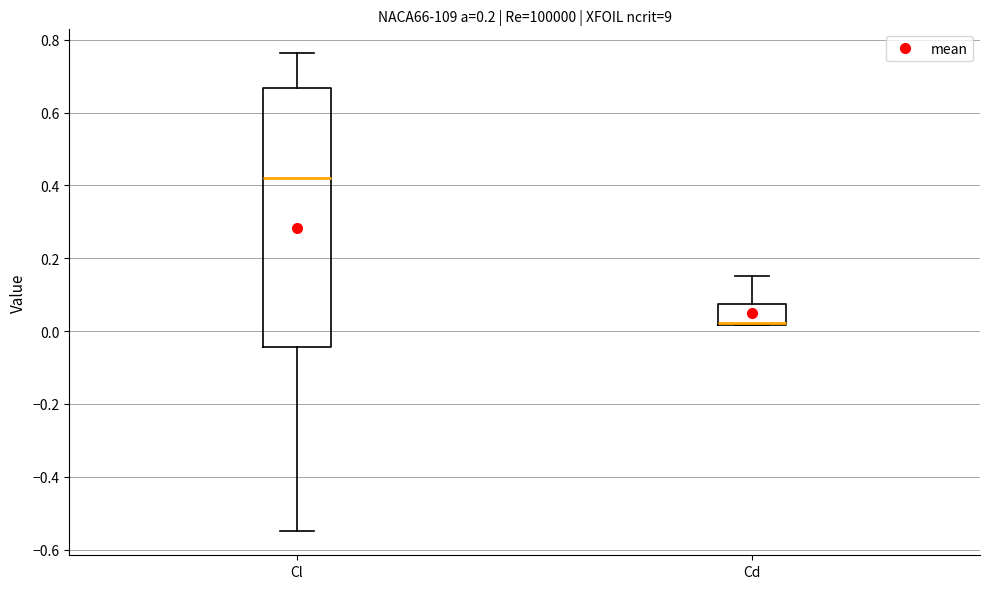

Reading left to right, transcribe this box plot: for each box, give where its median line is, the range the box spans, and where its two whiskers end, as read against the y-axis. The values are not printed on the chart, so give them approximately, as read against the axis.

Cl: median 0.42, box -0.04 to 0.66, whiskers -0.56 to 0.76
Cd: median 0.02 (drawn on the box's lower edge), box 0.02 to 0.08, whiskers 0.02 to 0.16